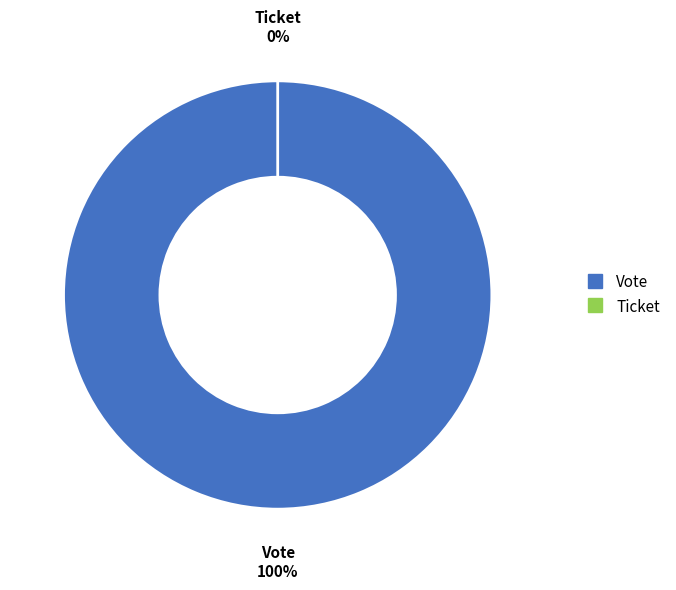

True or false: Ticket accounts for 12% of the total.

False